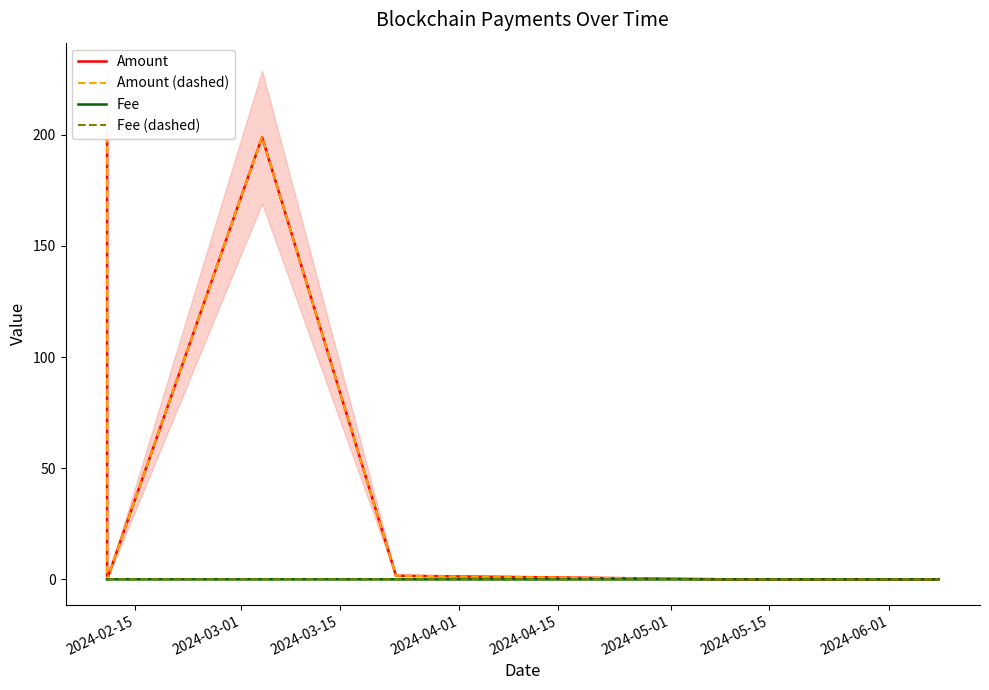

Count the number of data series in this chart.

4